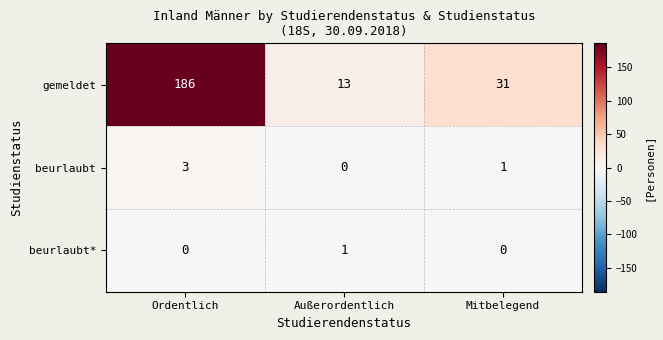

What is the sum of the gemeldet values at Mitbelegend and Ordentlich?

217